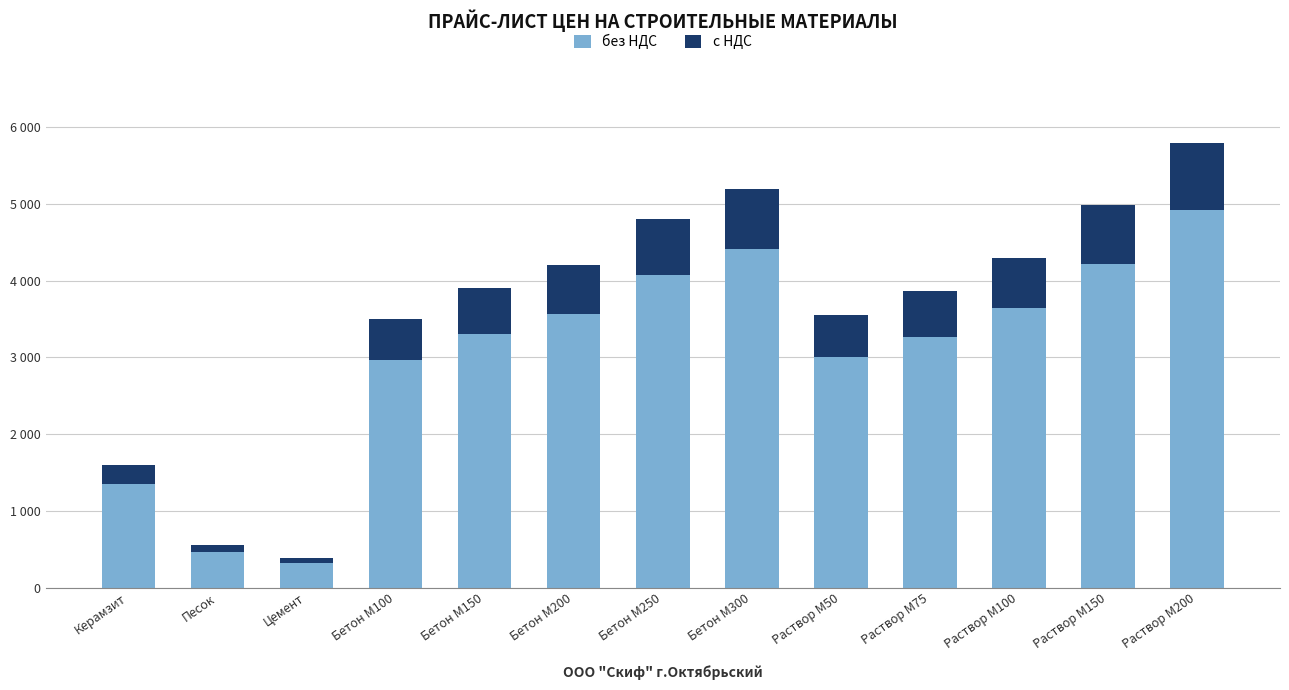

At which category is the sum across all series the highest?

Раствор М200